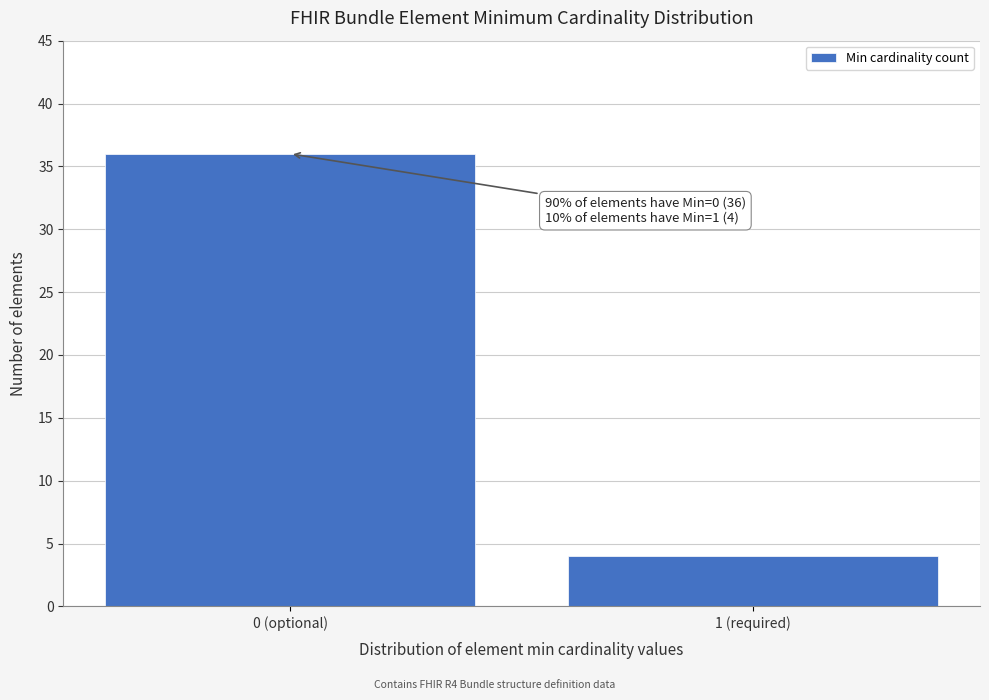

Reading left to right, list all the values displayed in this chart.

36	4